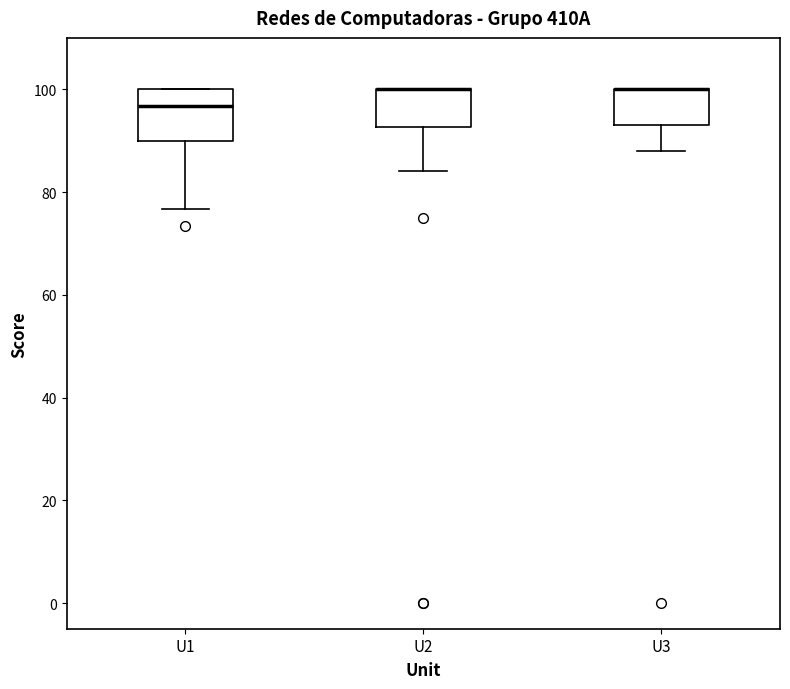

Reading left to right, transcribe this box plot: for each box, give where its median line is, the range the box spans, and where its two whiskers end, as read against the y-axis. The values are not printed on the chart, so give them approximately, as read against the axis.

U1: median 96, box 90 to 100, whiskers 76 to 100
U2: median 100 (drawn on the box's upper edge), box 92 to 100, whiskers 84 to 100
U3: median 100 (drawn on the box's upper edge), box 94 to 100, whiskers 88 to 100